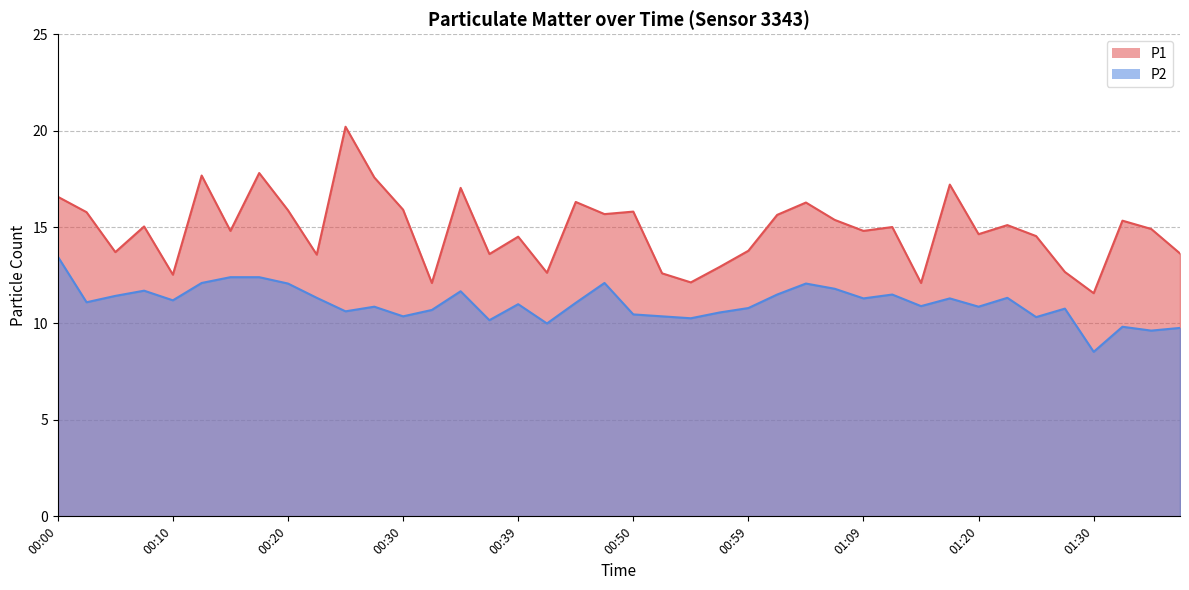

Reading right to left, list all the values displayed in this chart.

P1: 01:38=13.6	01:35=14.9	01:33=15.3	01:30=11.6	01:28=12.7	01:25=14.5	01:22=15.1	01:20=14.6	01:17=17.2	01:15=12.1	01:12=15.0	01:09=14.8	01:07=15.4	01:04=16.3	01:02=15.6	00:59=13.8	00:57=12.9	00:55=12.1	00:52=12.6	00:50=15.8	00:47=15.7	00:44=16.3	00:42=12.6	00:39=14.5	00:37=13.6	00:34=17.0	00:32=12.1	00:30=15.9	00:27=17.6	00:25=20.2	00:22=13.6	00:20=15.9	00:17=17.8	00:15=14.8	00:12=17.7	00:10=12.5	00:07=15.0	00:05=13.7	00:03=15.8	00:00=16.6
P2: 01:38=9.8	01:35=9.6	01:33=9.8	01:30=8.5	01:28=10.8	01:25=10.3	01:22=11.3	01:20=10.9	01:17=11.3	01:15=10.9	01:12=11.5	01:09=11.3	01:07=11.8	01:04=12.1	01:02=11.5	00:59=10.8	00:57=10.6	00:55=10.3	00:52=10.4	00:50=10.5	00:47=12.1	00:44=11.1	00:42=10.0	00:39=11.0	00:37=10.2	00:34=11.7	00:32=10.7	00:30=10.4	00:27=10.9	00:25=10.6	00:22=11.3	00:20=12.1	00:17=12.4	00:15=12.4	00:12=12.1	00:10=11.2	00:07=11.7	00:05=11.4	00:03=11.1	00:00=13.5